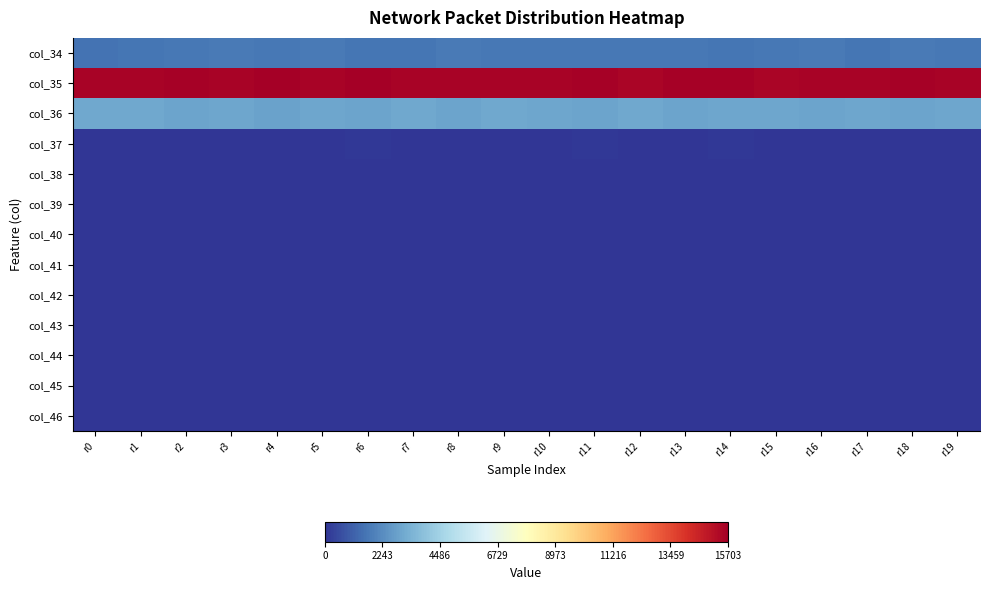

Reading right to left, transcribe all the data shown in this chart.

col_34: r19=1675	r18=1722	r17=1656	r16=1733	r15=1711	r14=1627	r13=1697	r12=1660	r11=1669	r10=1701	r9=1673	r8=1740	r7=1656	r6=1645	r5=1727	r4=1687	r3=1741	r2=1675	r1=1642	r0=1588
col_35: r19=15572	r18=15609	r17=15579	r16=15561	r15=15511	r14=15595	r13=15628	r12=15516	r11=15618	r10=15559	r9=15573	r8=15555	r7=15520	r6=15703	r5=15565	r4=15682	r3=15541	r2=15628	r1=15536	r0=15565
col_36: r19=2975	r18=2937	r17=2964	r16=2933	r15=2996	r14=2988	r13=2935	r12=3056	r11=2936	r10=2965	r9=3031	r8=2915	r7=3021	r6=2904	r5=2985	r4=2873	r3=2959	r2=2936	r1=3063	r0=3054
col_37: r19=54	r18=52	r17=50	r16=54	r15=59	r14=66	r13=61	r12=42	r11=69	r10=53	r9=56	r8=54	r7=46	r6=65	r5=34	r4=61	r3=56	r2=43	r1=61	r0=55
col_38: r19=0	r18=1	r17=0	r16=1	r15=0	r14=2	r13=0	r12=3	r11=0	r10=0	r9=0	r8=1	r7=1	r6=1	r5=0	r4=4	r3=1	r2=0	r1=1	r0=1
col_39: r19=0	r18=0	r17=0	r16=0	r15=0	r14=0	r13=0	r12=0	r11=0	r10=0	r9=0	r8=0	r7=1	r6=1	r5=0	r4=1	r3=0	r2=0	r1=1	r0=0
col_40: r19=0	r18=0	r17=0	r16=0	r15=0	r14=0	r13=1	r12=0	r11=0	r10=0	r9=0	r8=0	r7=0	r6=0	r5=1	r4=0	r3=1	r2=0	r1=0	r0=0
col_41: r19=0	r18=0	r17=0	r16=0	r15=0	r14=1	r13=0	r12=0	r11=0	r10=0	r9=0	r8=0	r7=0	r6=0	r5=0	r4=0	r3=0	r2=0	r1=2	r0=0
col_42: r19=0	r18=0	r17=0	r16=0	r15=0	r14=0	r13=0	r12=0	r11=1	r10=0	r9=0	r8=0	r7=0	r6=0	r5=0	r4=0	r3=0	r2=0	r1=0	r0=0
col_43: r19=0	r18=0	r17=0	r16=0	r15=0	r14=0	r13=0	r12=0	r11=0	r10=0	r9=0	r8=1	r7=0	r6=0	r5=0	r4=0	r3=0	r2=0	r1=0	r0=0
col_44: r19=0	r18=1	r17=0	r16=0	r15=0	r14=0	r13=0	r12=1	r11=0	r10=0	r9=0	r8=0	r7=0	r6=0	r5=0	r4=0	r3=0	r2=0	r1=0	r0=0
col_45: r19=0	r18=1	r17=0	r16=0	r15=0	r14=0	r13=0	r12=0	r11=0	r10=0	r9=0	r8=0	r7=0	r6=0	r5=0	r4=0	r3=0	r2=0	r1=0	r0=0
col_46: r19=0	r18=0	r17=0	r16=0	r15=0	r14=0	r13=0	r12=0	r11=0	r10=0	r9=1	r8=1	r7=0	r6=0	r5=0	r4=0	r3=0	r2=0	r1=0	r0=0